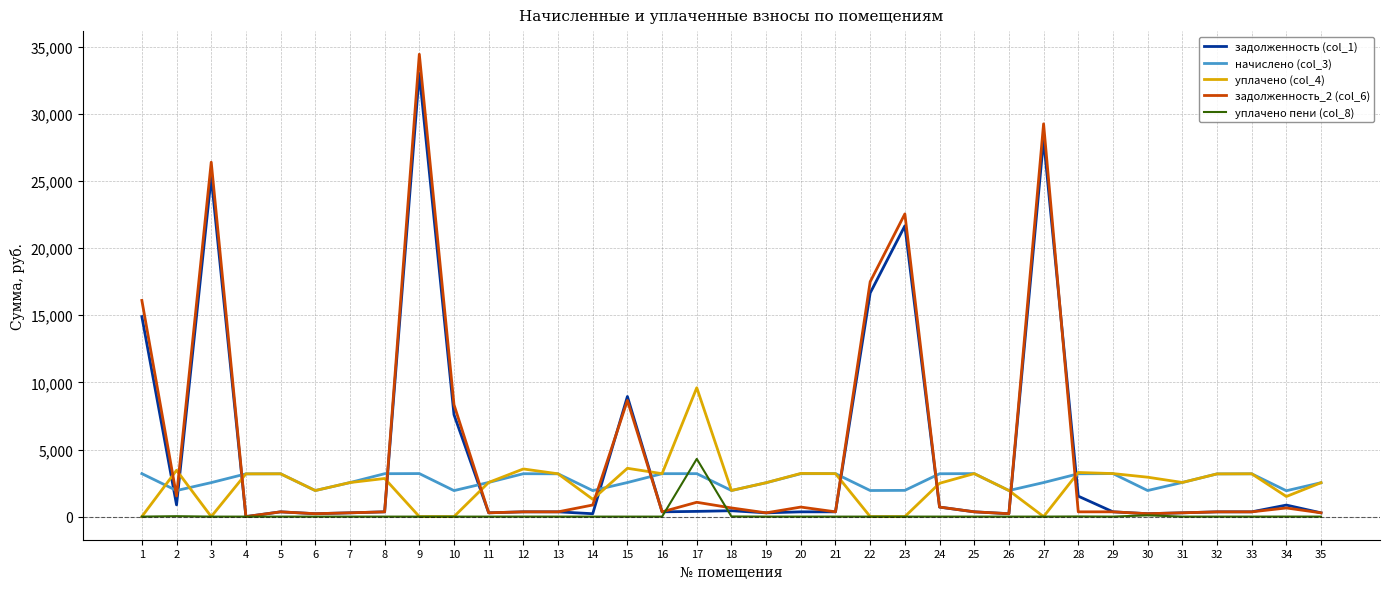

What is the average value of the уплачено (col_4) series?

2428.8